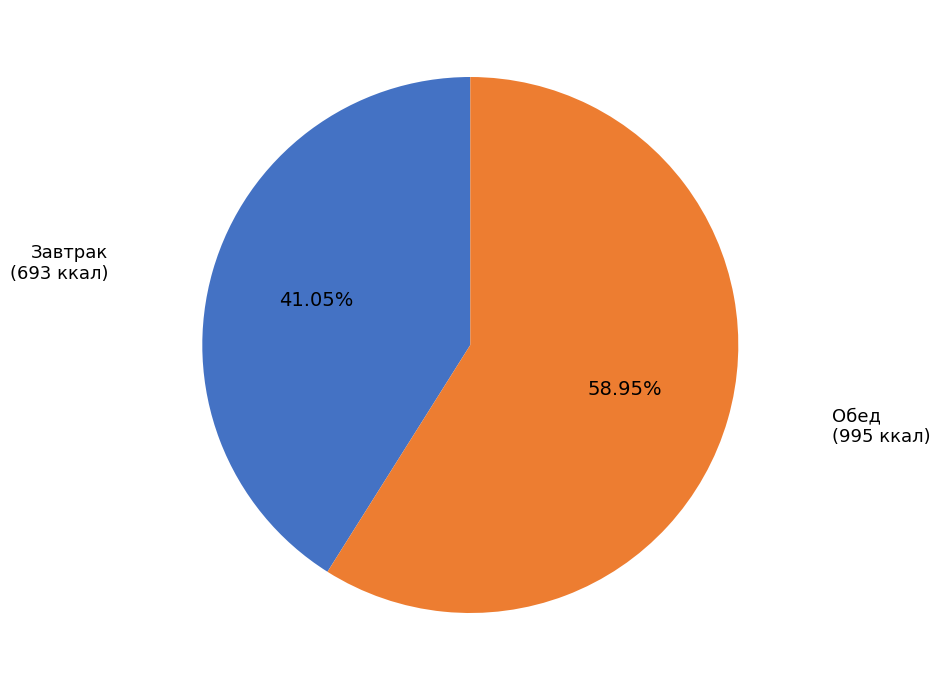

Does any single category account for the majority?

Yes